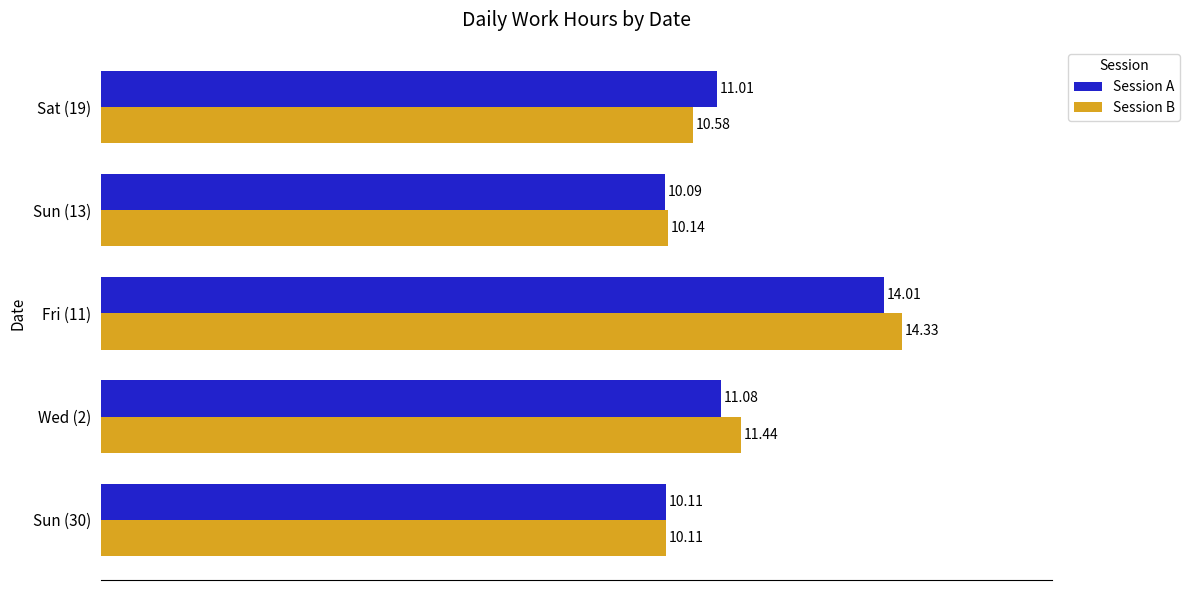

Rank the series by their maximum value, from lowest to highest.

Session A, Session B